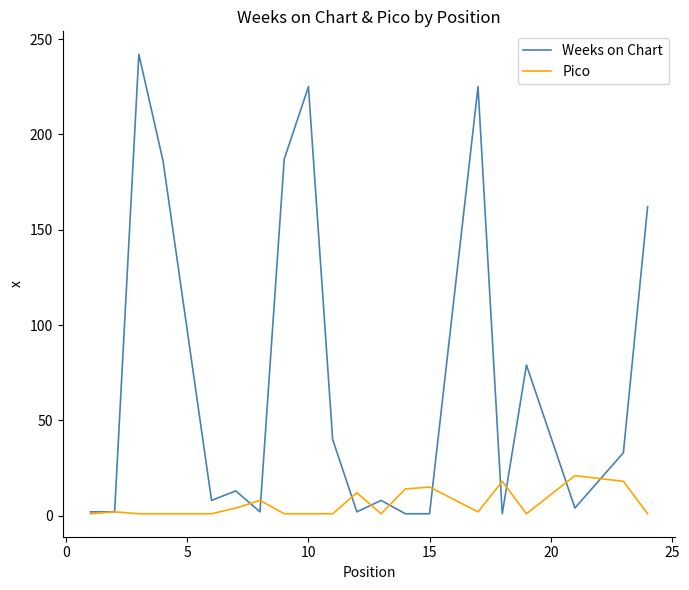

At how many categories does at least one series exceed 140?

6